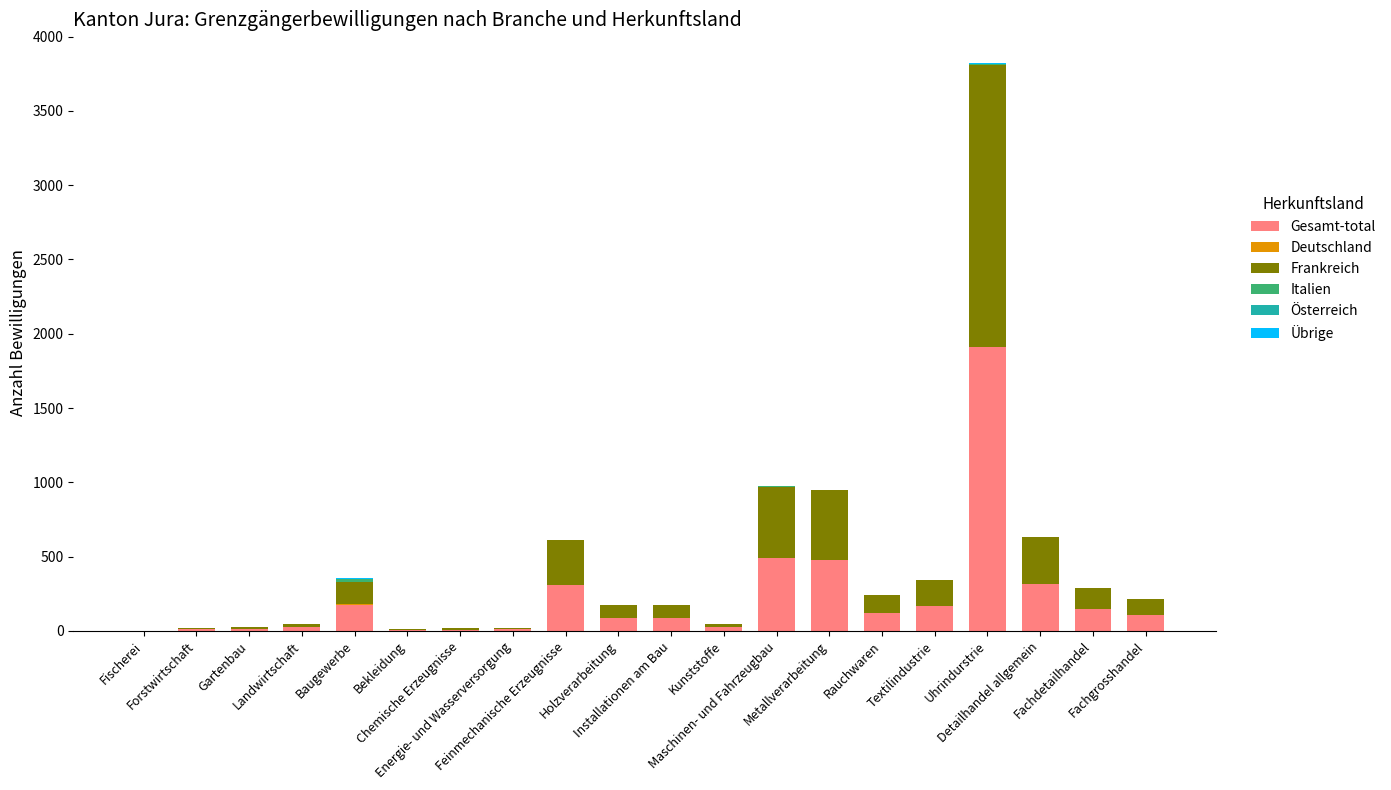

At which label is Gesamt-total closest to 956?

Maschinen- und Fahrzeugbau